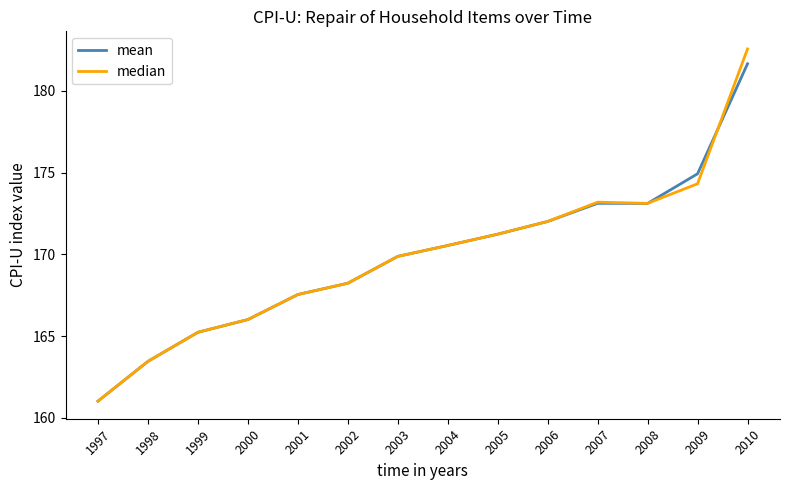

Which series changed the most between 1997 and 2009?

mean